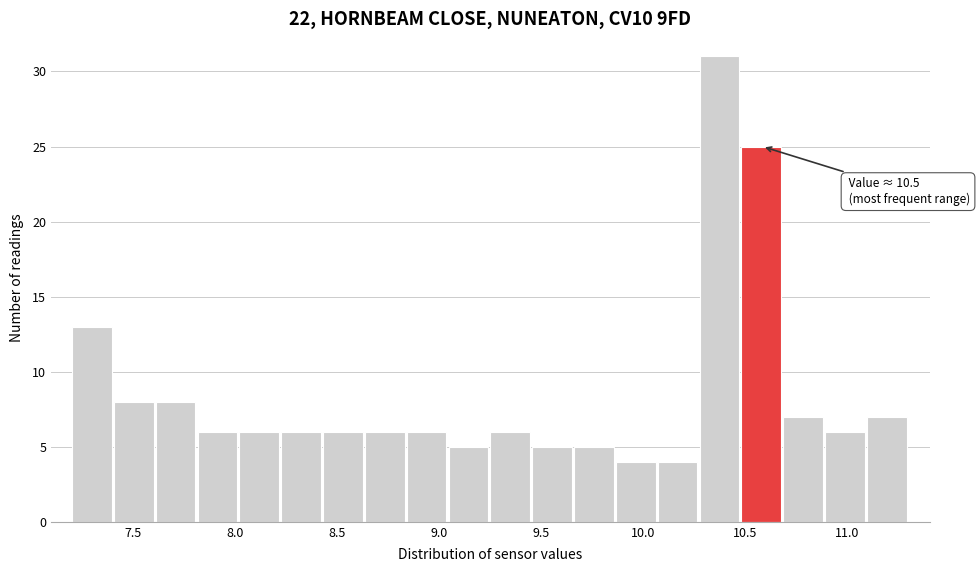

Over which range of the x-axis is the bar tallest?

10.275 to 10.480